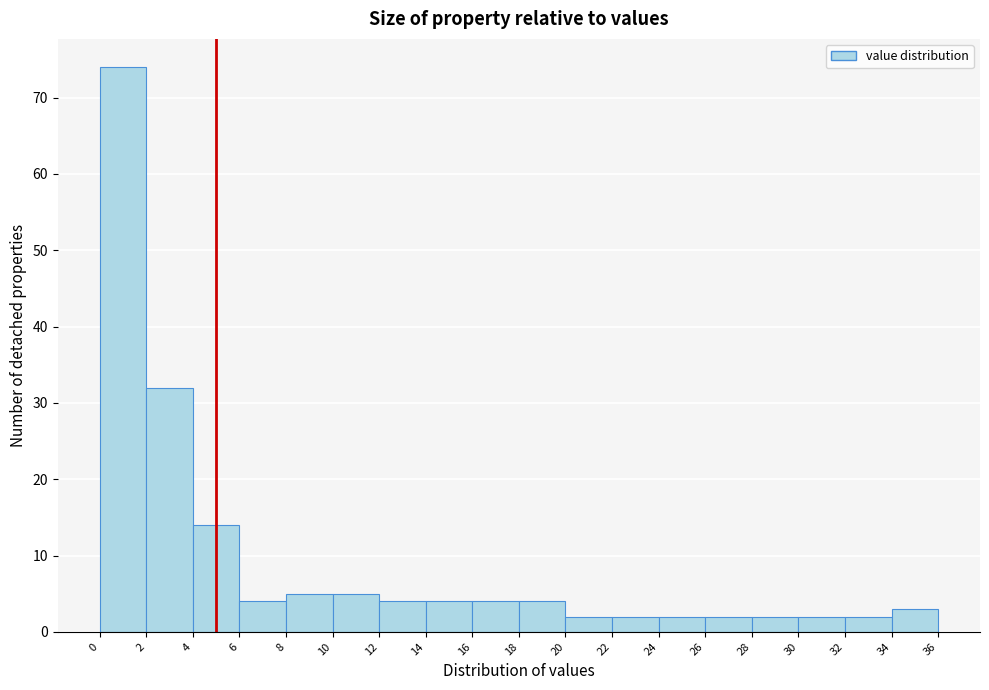

Reading left to right, list every bar in this chart as the range it spans on the x-axis followed by its height. The values are not printed on the chart, so give them approximately, as read against the axis.

0 to 2: 74
2 to 4: 32
4 to 6: 14
6 to 8: 4
8 to 10: 5
10 to 12: 5
12 to 14: 4
14 to 16: 4
16 to 18: 4
18 to 20: 4
20 to 22: 2
22 to 24: 2
24 to 26: 2
26 to 28: 2
28 to 30: 2
30 to 32: 2
32 to 34: 2
34 to 36: 3